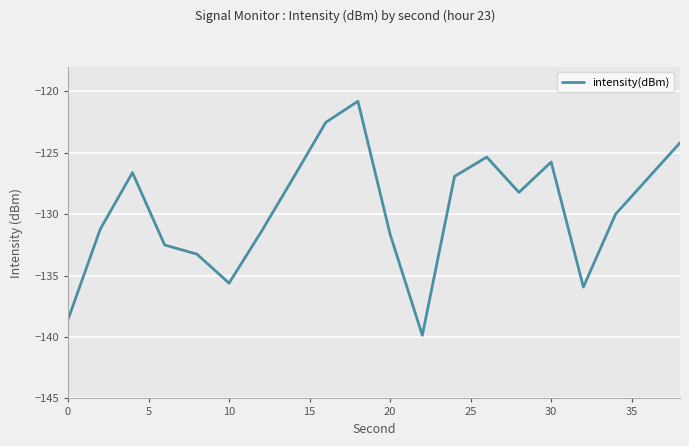

What is the maximum value shown in the chart?

-120.8